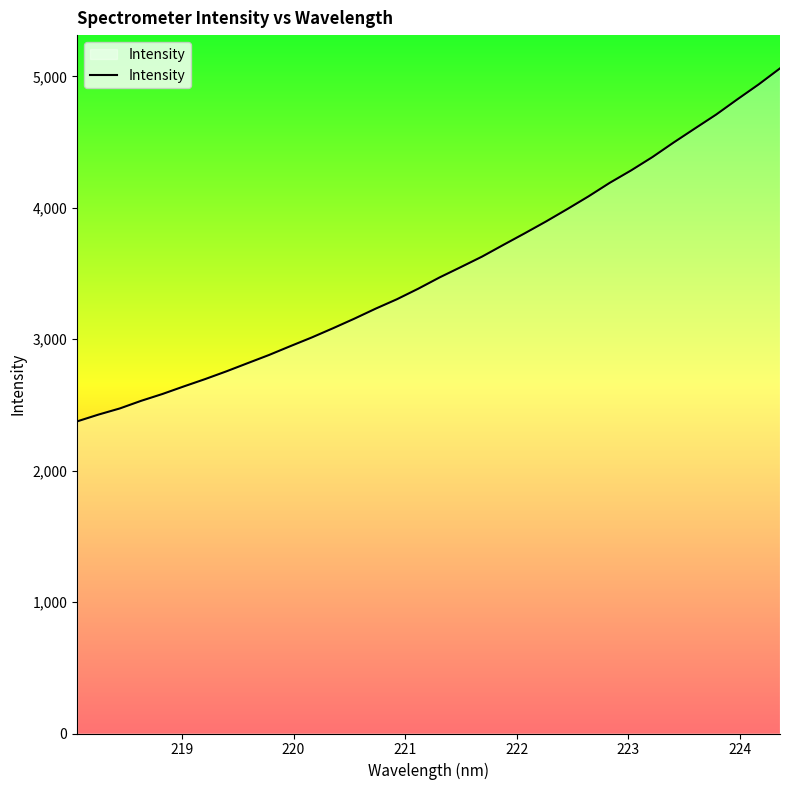

How many lines are shown in the chart?

1